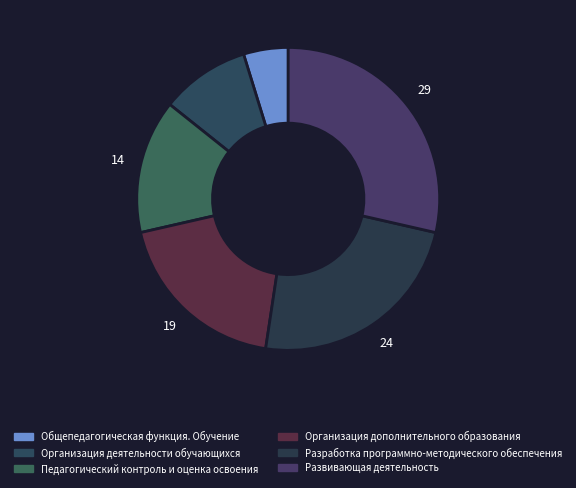

To the nearest percent, what percentage of the pie is Развивающая деятельность?

29%